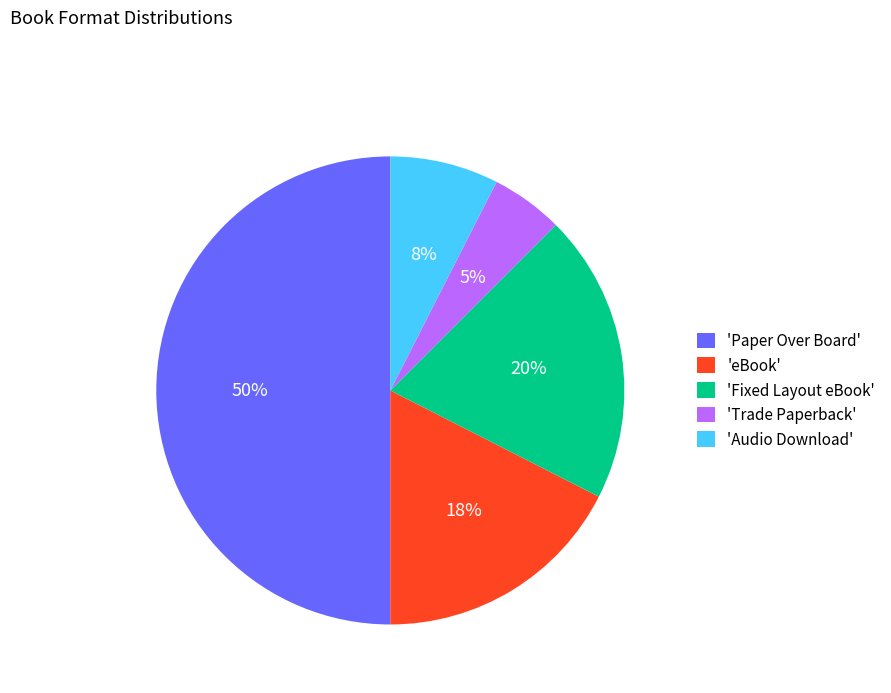

Between 'Fixed Layout eBook' and 'Audio Download', which is larger?

'Fixed Layout eBook'